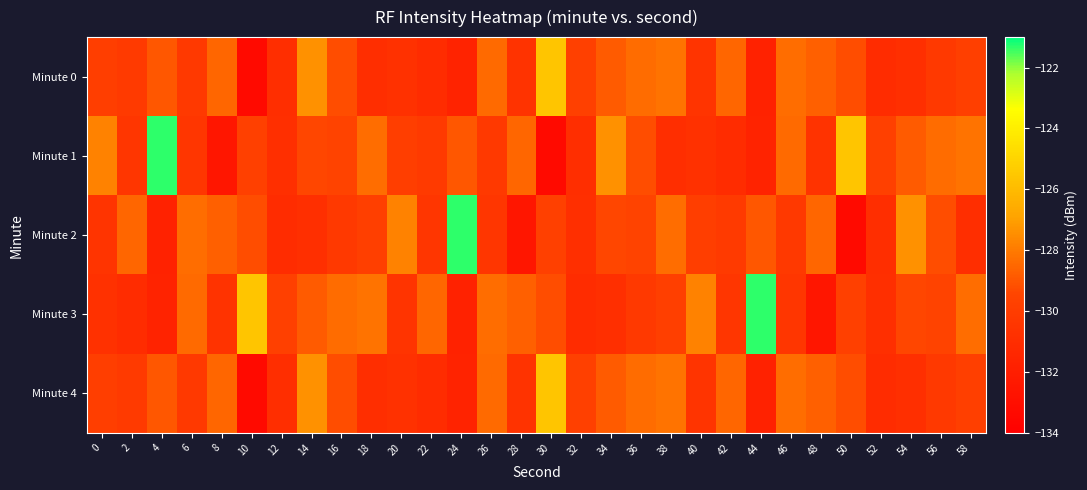

Which series has the largest range (max minus min)?

Minute 1